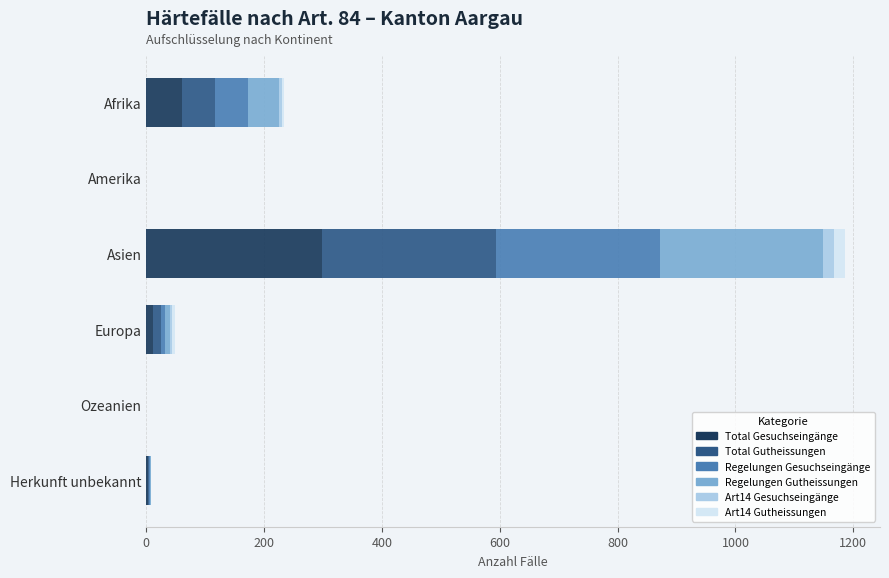

What is the maximum value for Total Gesuchseingänge?

298